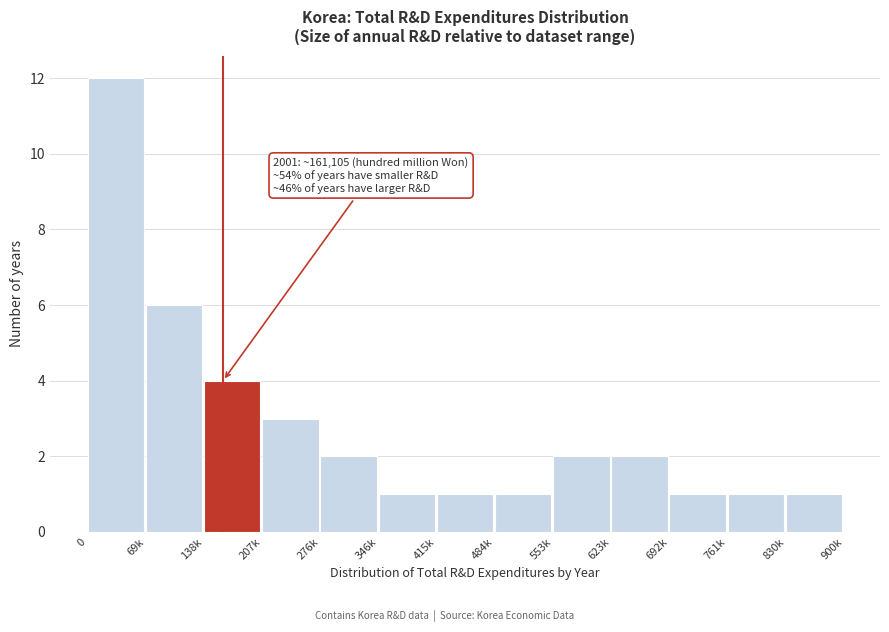

Reading left to right, what are all the values shown in this chart?

0=12	69k=6	138k=4	207k=3	276k=2	346k=1	415k=1	484k=1	553k=2	623k=2	692k=1	761k=1	830k=1